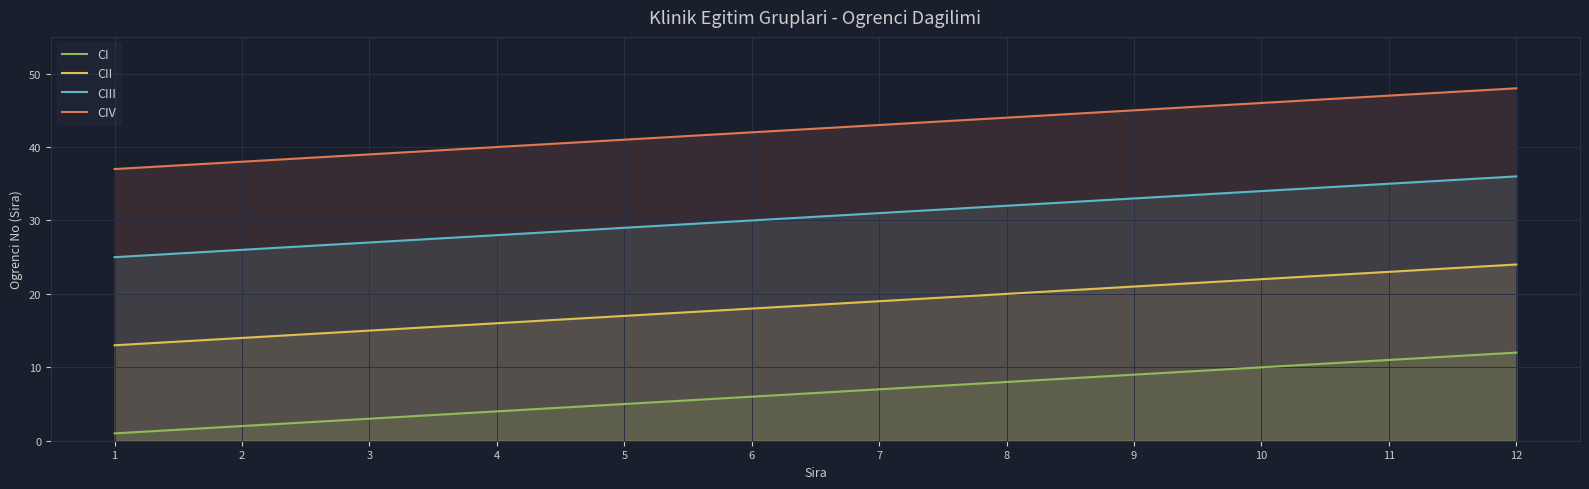

True or false: CI and CII intersect in this chart.

False